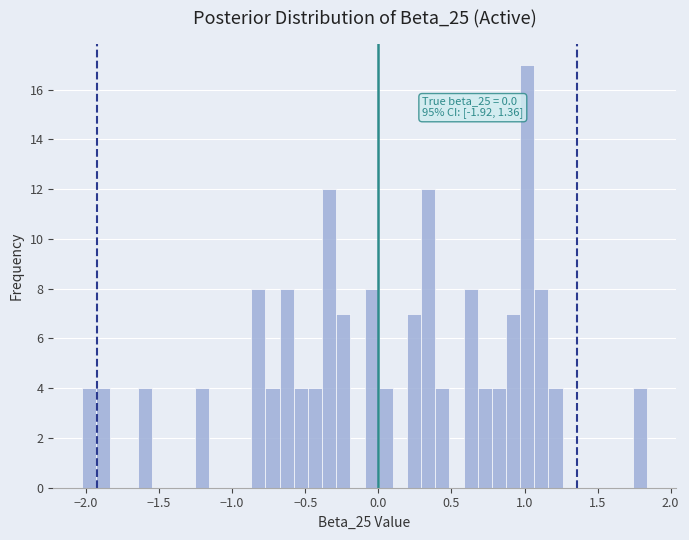

Read against the x-axis, roughly where is the centre of the tallest bar?

1.00